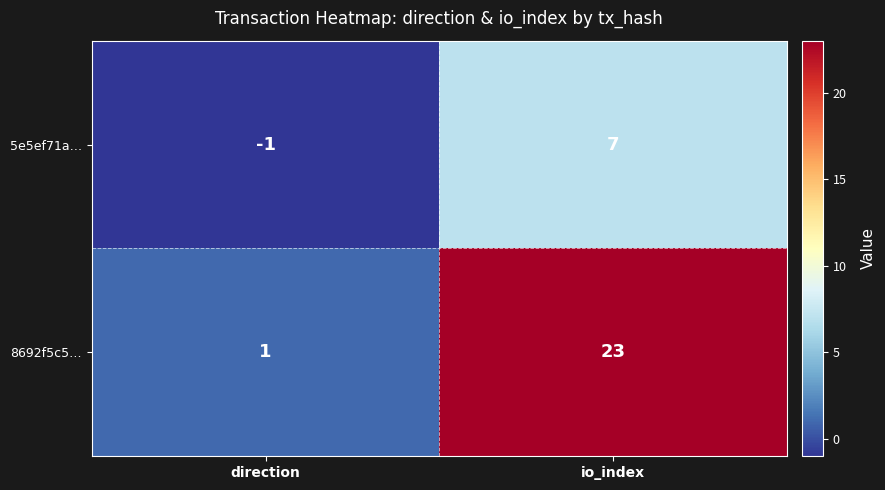

At which category is the sum across all series the highest?

io_index